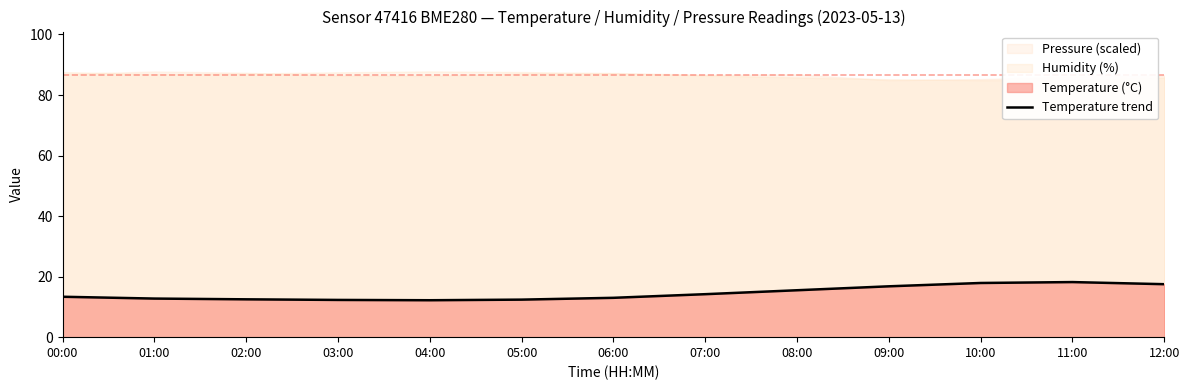

How many interior local valleys (lower than both neighbors) does the data have?

1